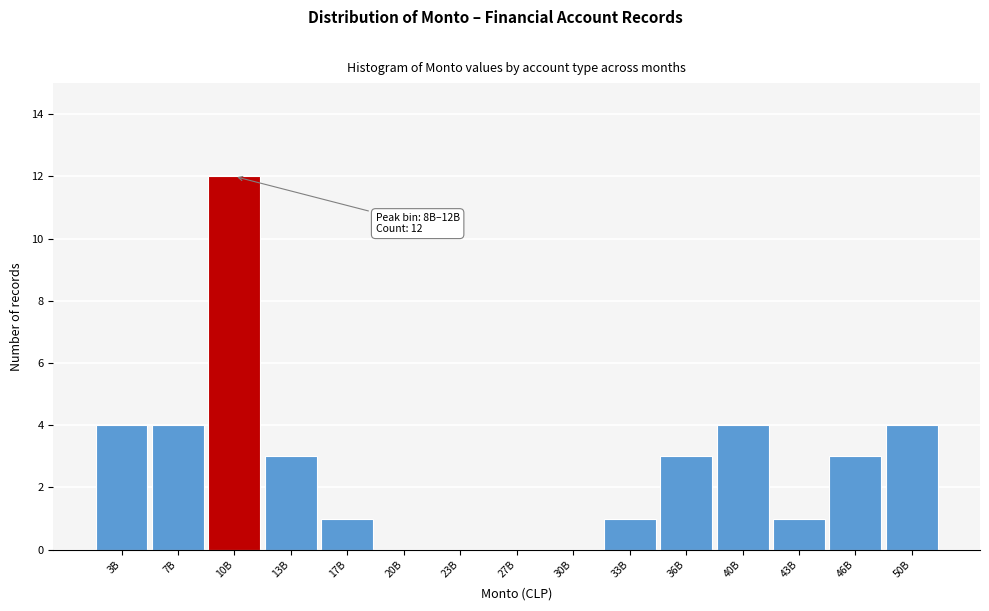

Reading left to right, what are all the values shown in this chart?

3B=4	7B=4	10B=12	13B=3	17B=1	20B=0	23B=0	27B=0	30B=0	33B=1	36B=3	40B=4	43B=1	46B=3	50B=4